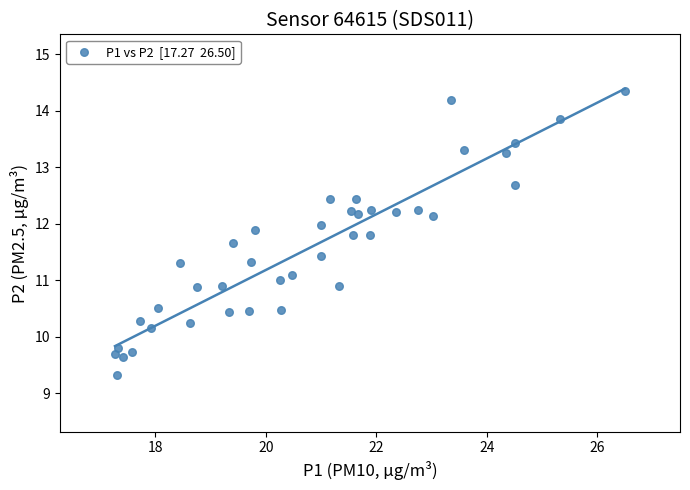

What is the range of Y values (max minus min)?

5.0